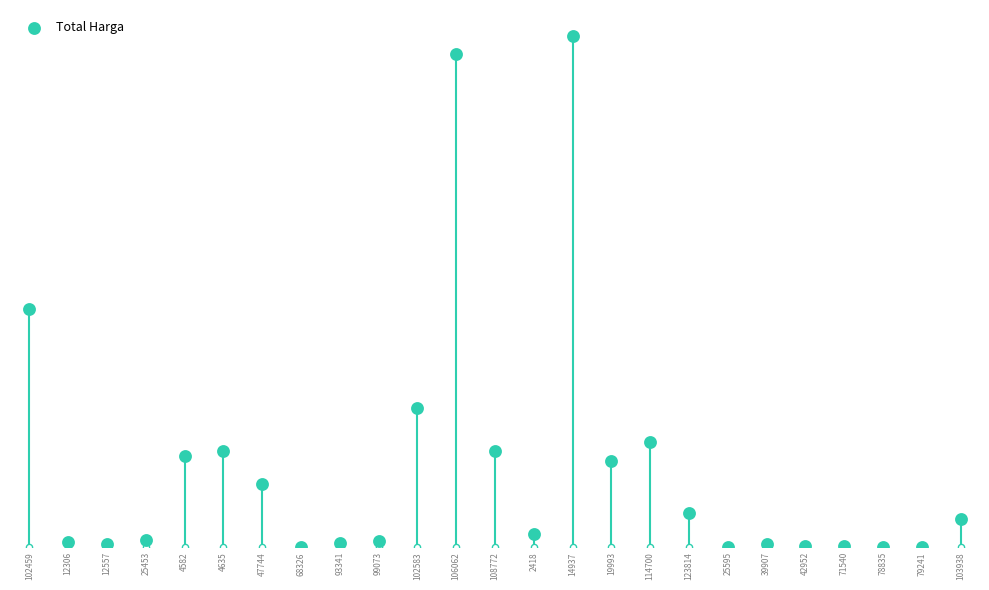

What is the change in value from 102459 to 71540?

-529478590